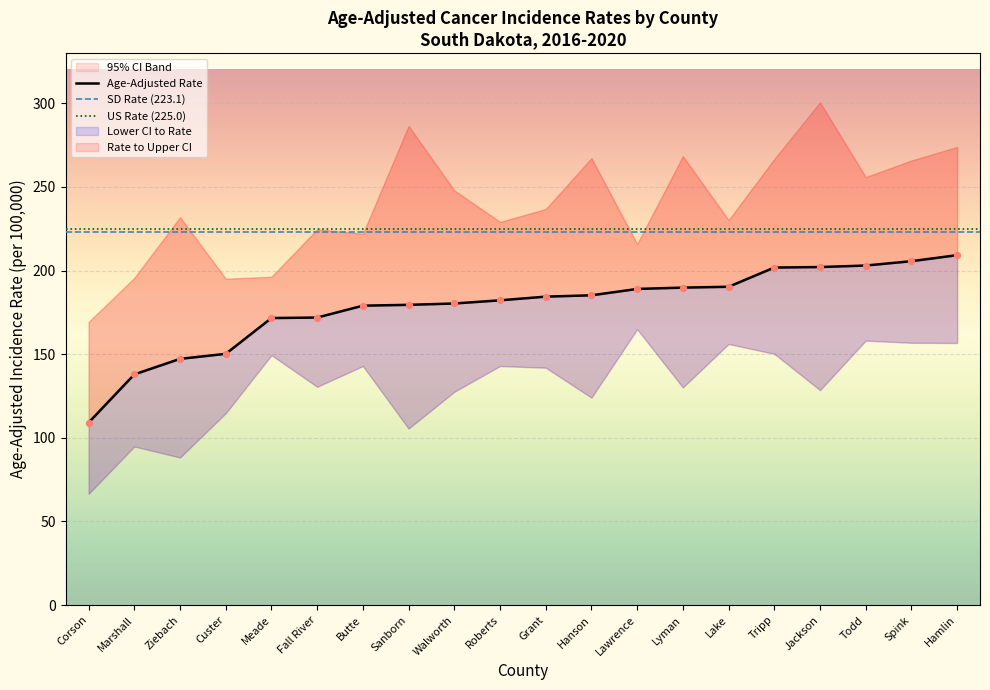

At which category is the sum across all series the highest?

Hamlin